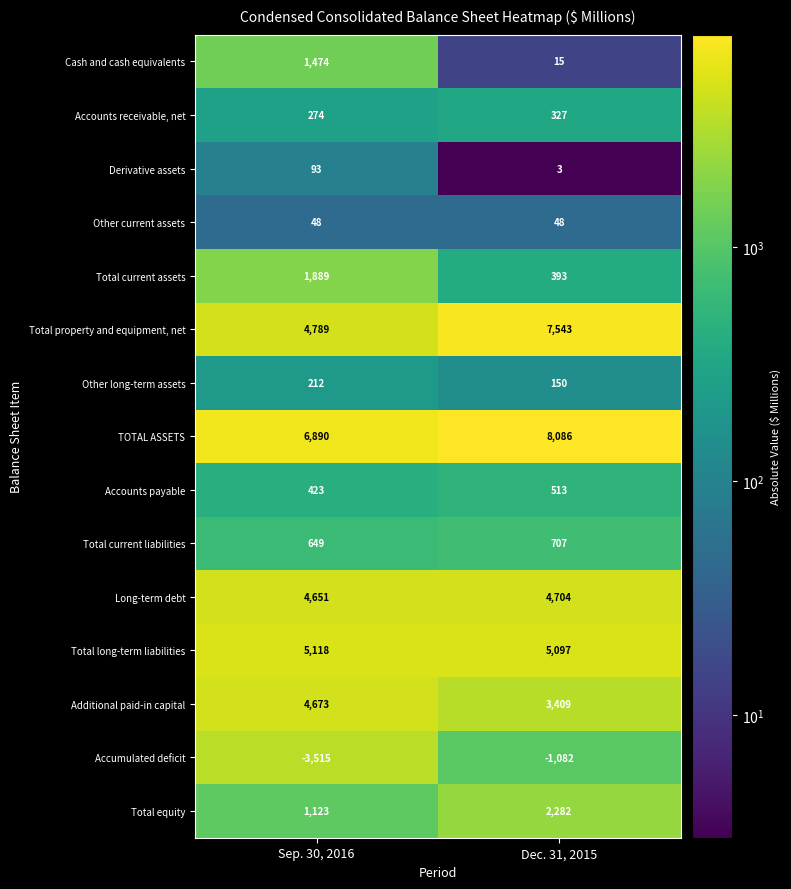

The Other long-term assets series shows 150 at Dec. 31, 2015. True or false?

True